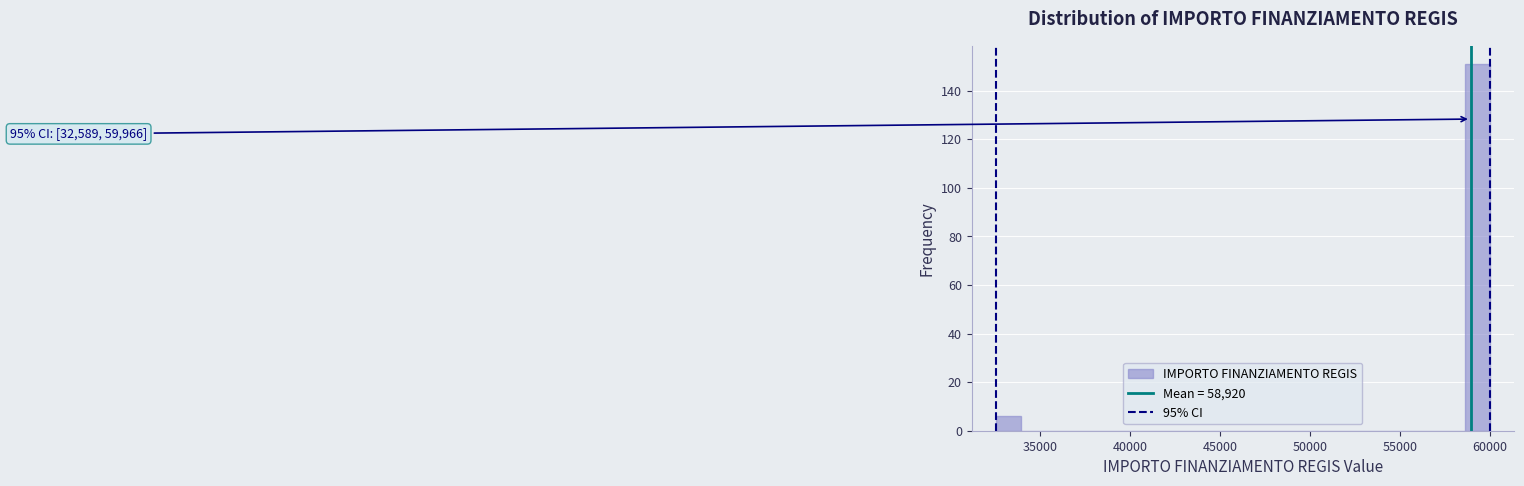

Around what value on the x-axis is the tallest bar? Give the approximate position of its centre, as read against the axis.

59500